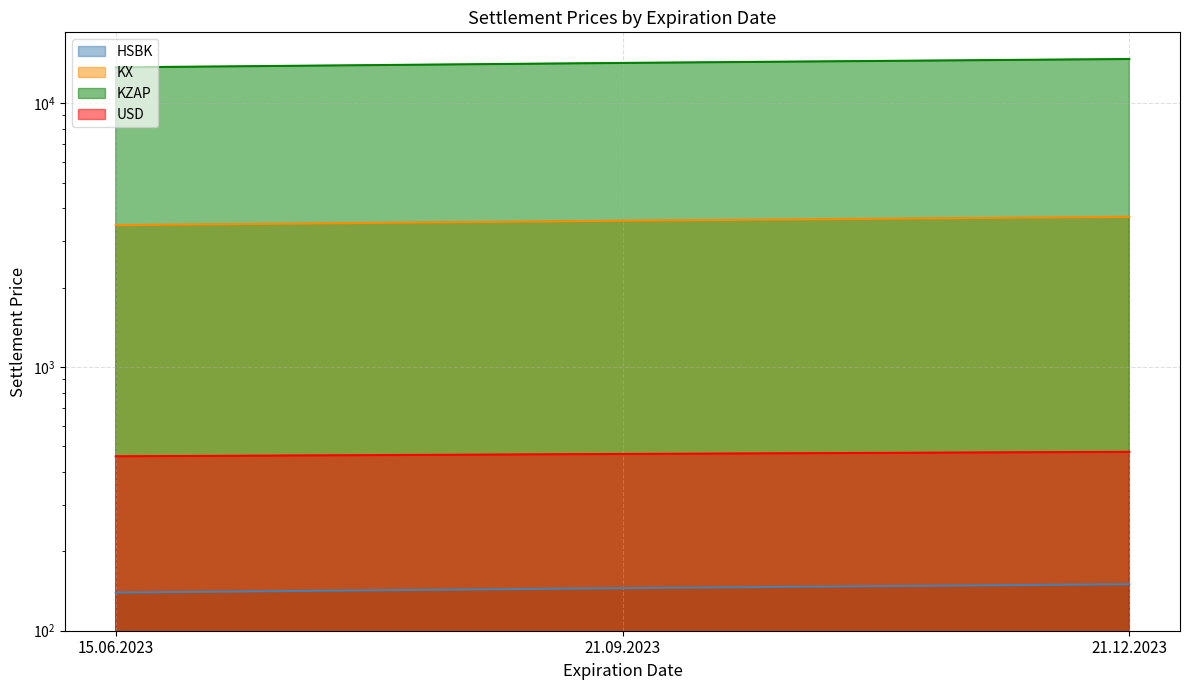

Reading left to right, what are all the values shown in this chart?

HSBK: 139.6	145.1	150.1
KX: 3450.4	3586.5	3711.3
KZAP: 13682.7	14222.3	14717.3
USD: 458.5	467.9	476.8